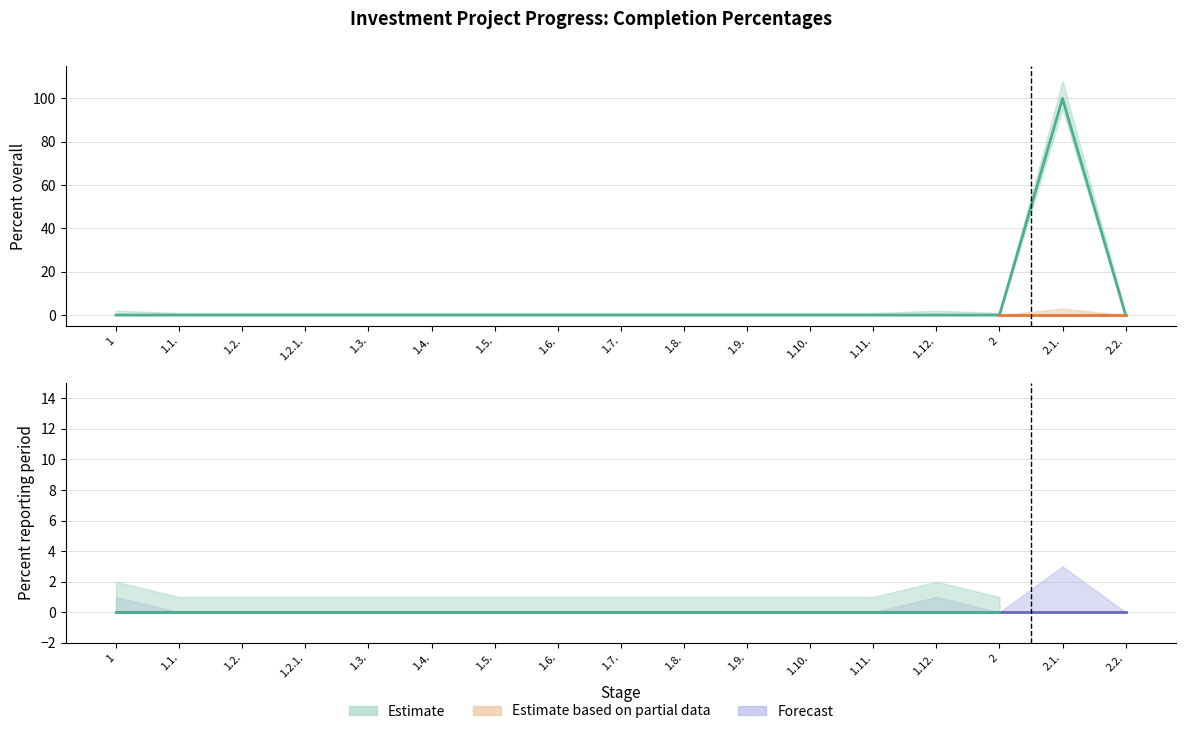

What is the maximum value shown in the chart?

100